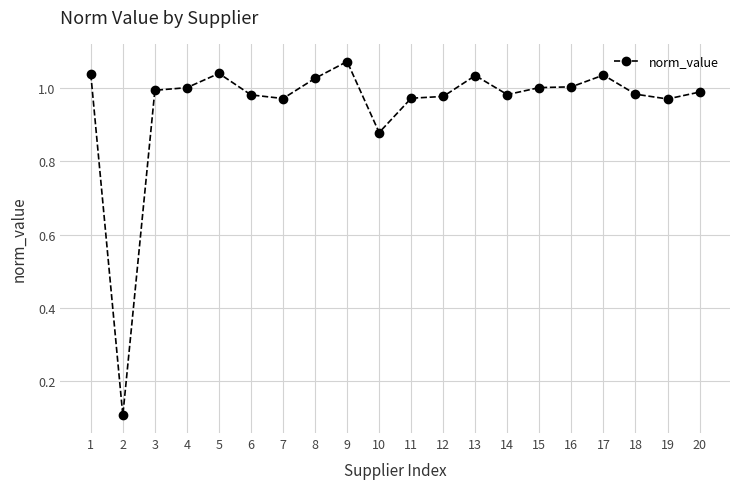

Does the chart display data point markers on the line(s)?

Yes